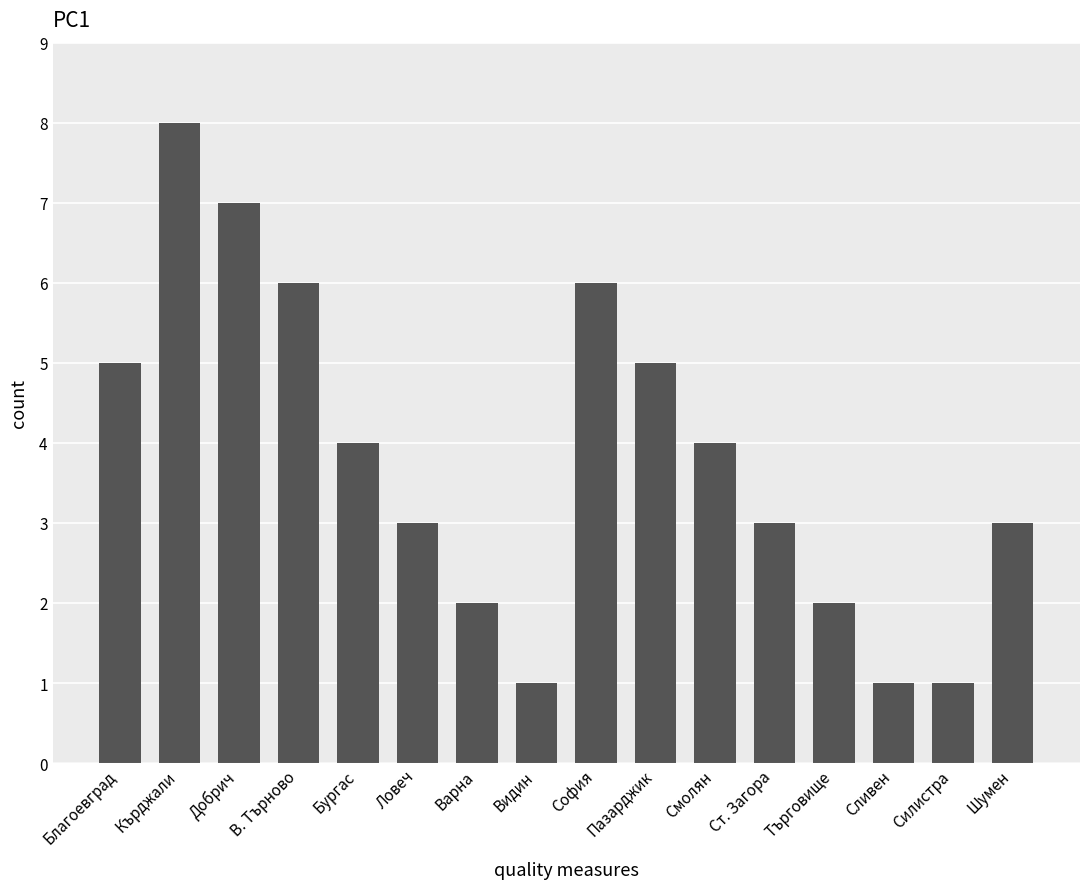

Does the chart contain any negative values?

No